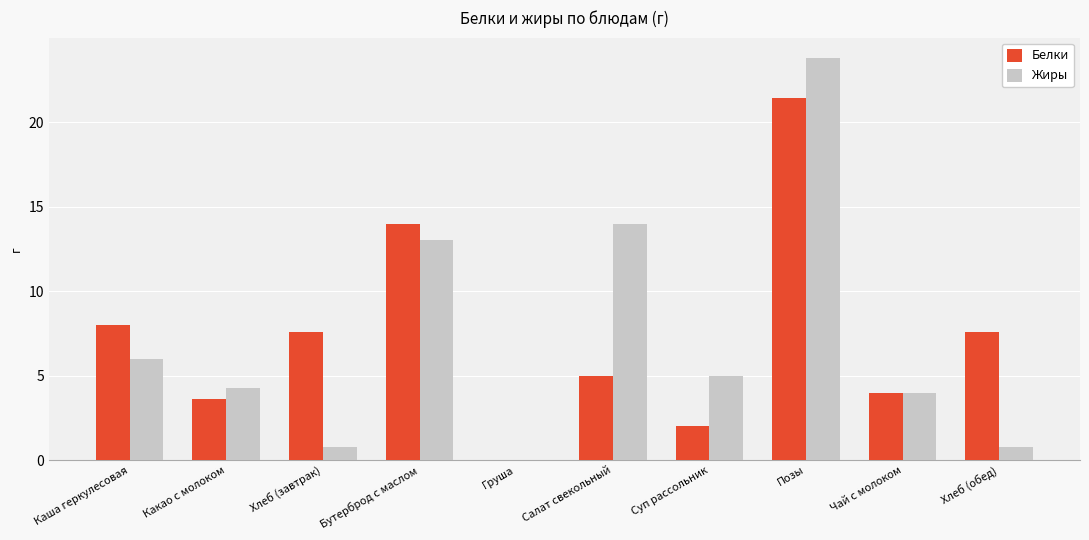

How many groups of bars are there?

10